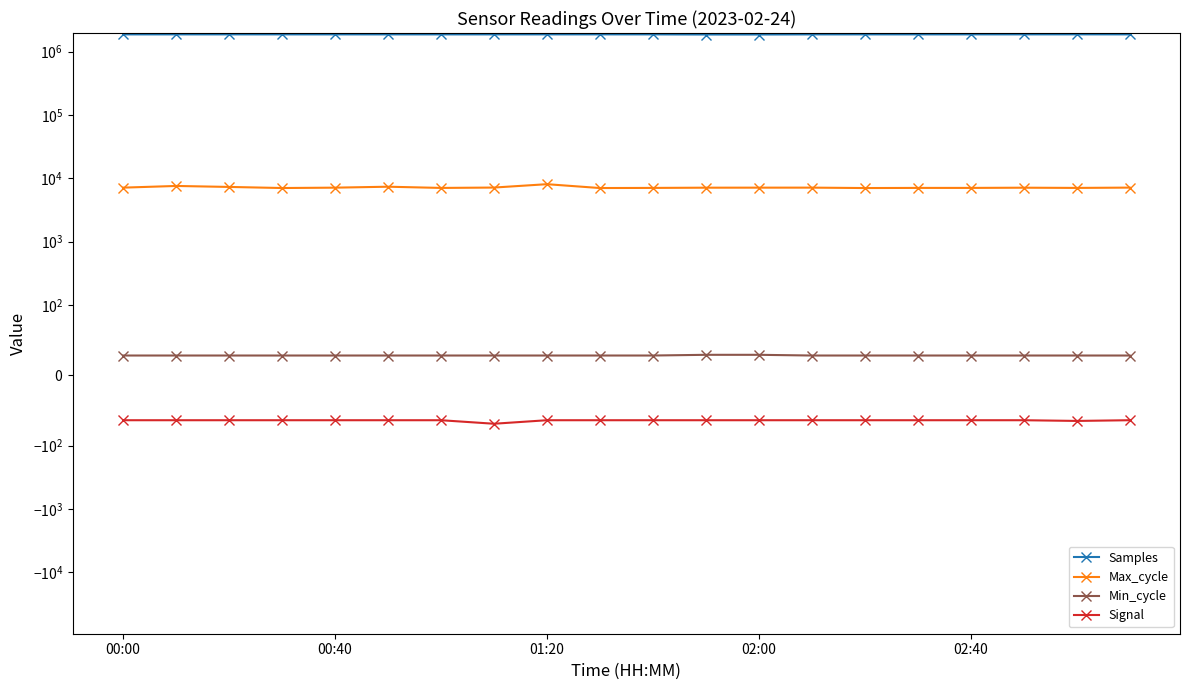

Rank the series at 10 from lowest to highest value.

Signal, Min_cycle, Max_cycle, Samples